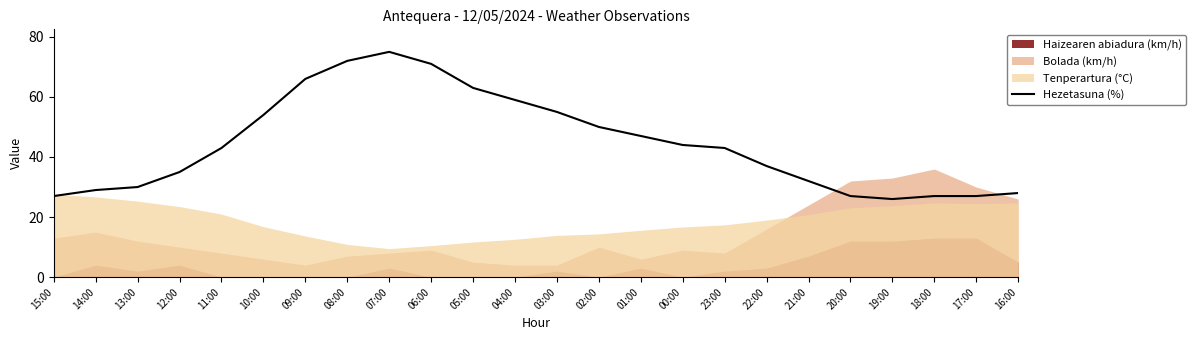

List the labels in order of value, largest first.

07:00, 08:00, 06:00, 09:00, 05:00, 04:00, 03:00, 10:00, 02:00, 01:00, 00:00, 11:00, 23:00, 22:00, 12:00, 21:00, 13:00, 14:00, 16:00, 15:00, 20:00, 18:00, 17:00, 19:00